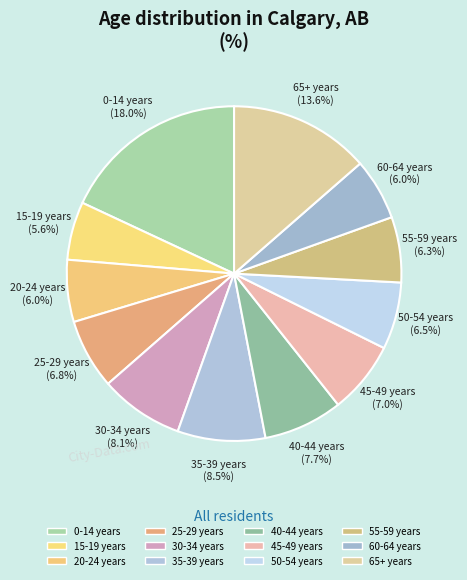

Is it true that 60-64 years is 6% of the pie?

True